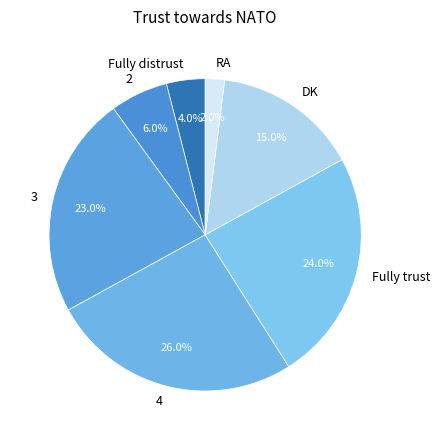

Is DK the majority of the pie?

No